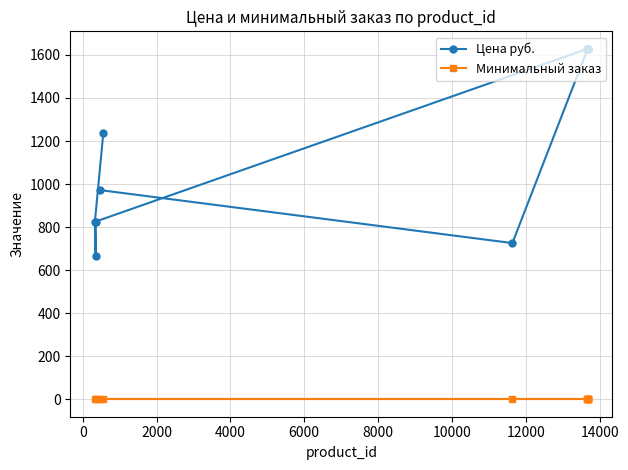

What is the highest value of the Цена руб. series?

1628